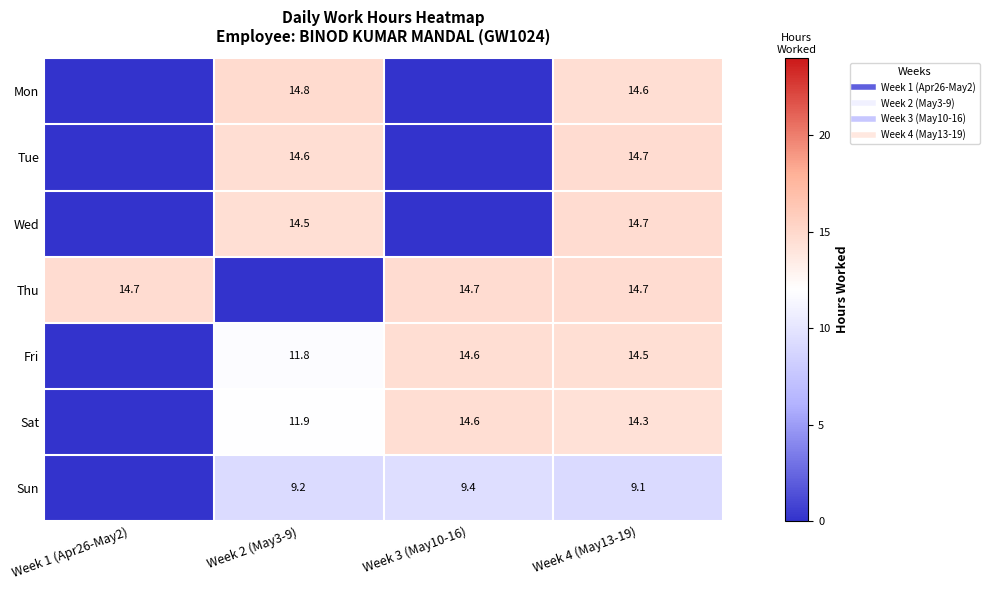

Which category has the lowest value across all series?

Week 1 (Apr26-May2)